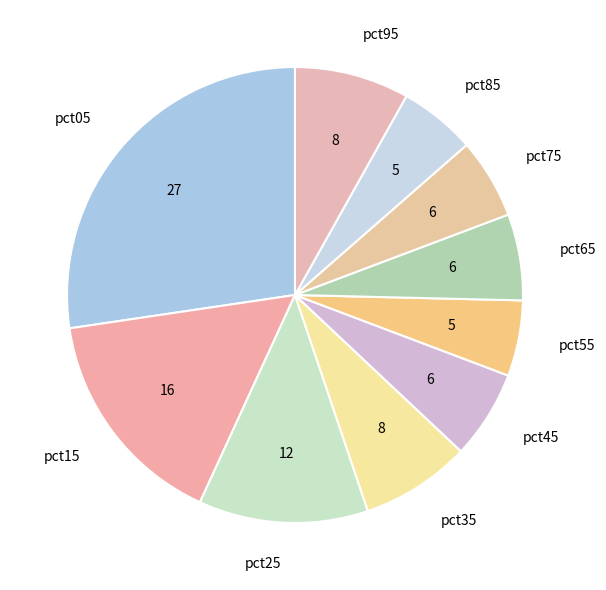

Which has a higher value, pct05 or pct65?

pct05